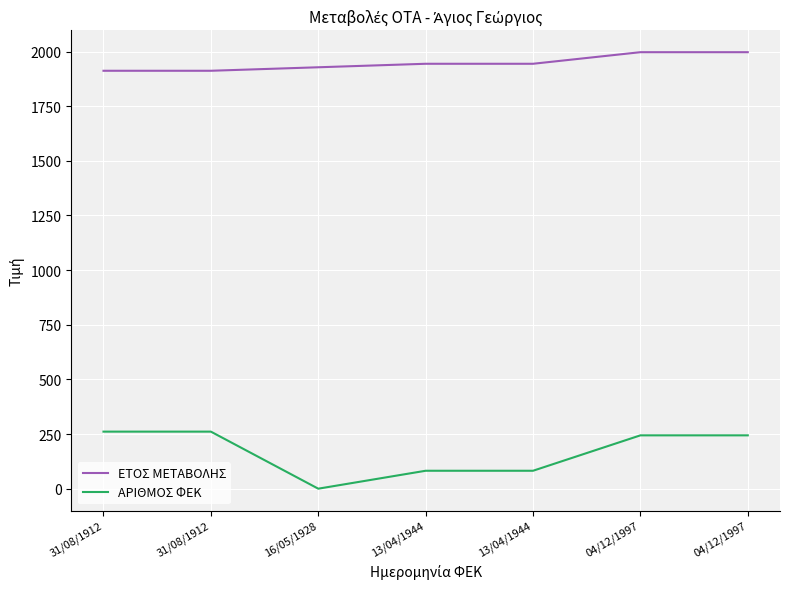

Between 13/04/1944 and 04/12/1997, which series saw the biggest shift?

ΑΡΙΘΜΟΣ ΦΕΚ